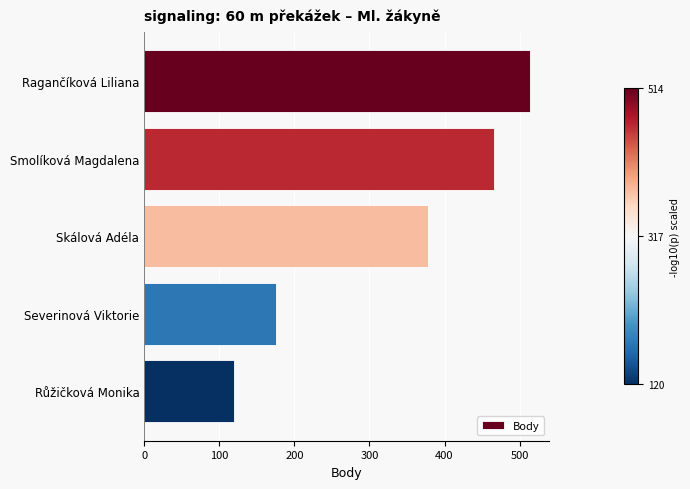

True or false: the data shows 466 at Smolíková Magdalena.

True